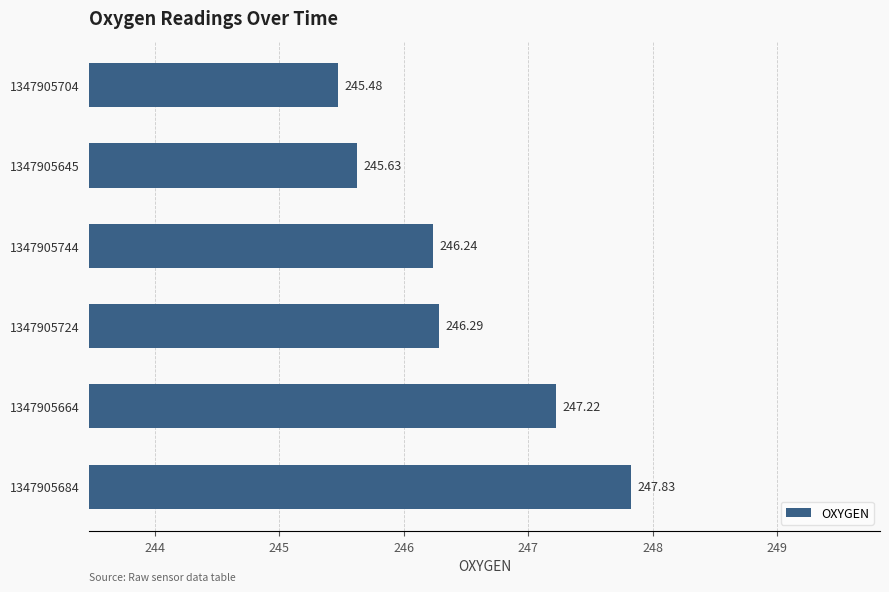

List the labels in order of value, smallest first.

1347905704, 1347905645, 1347905744, 1347905724, 1347905664, 1347905684